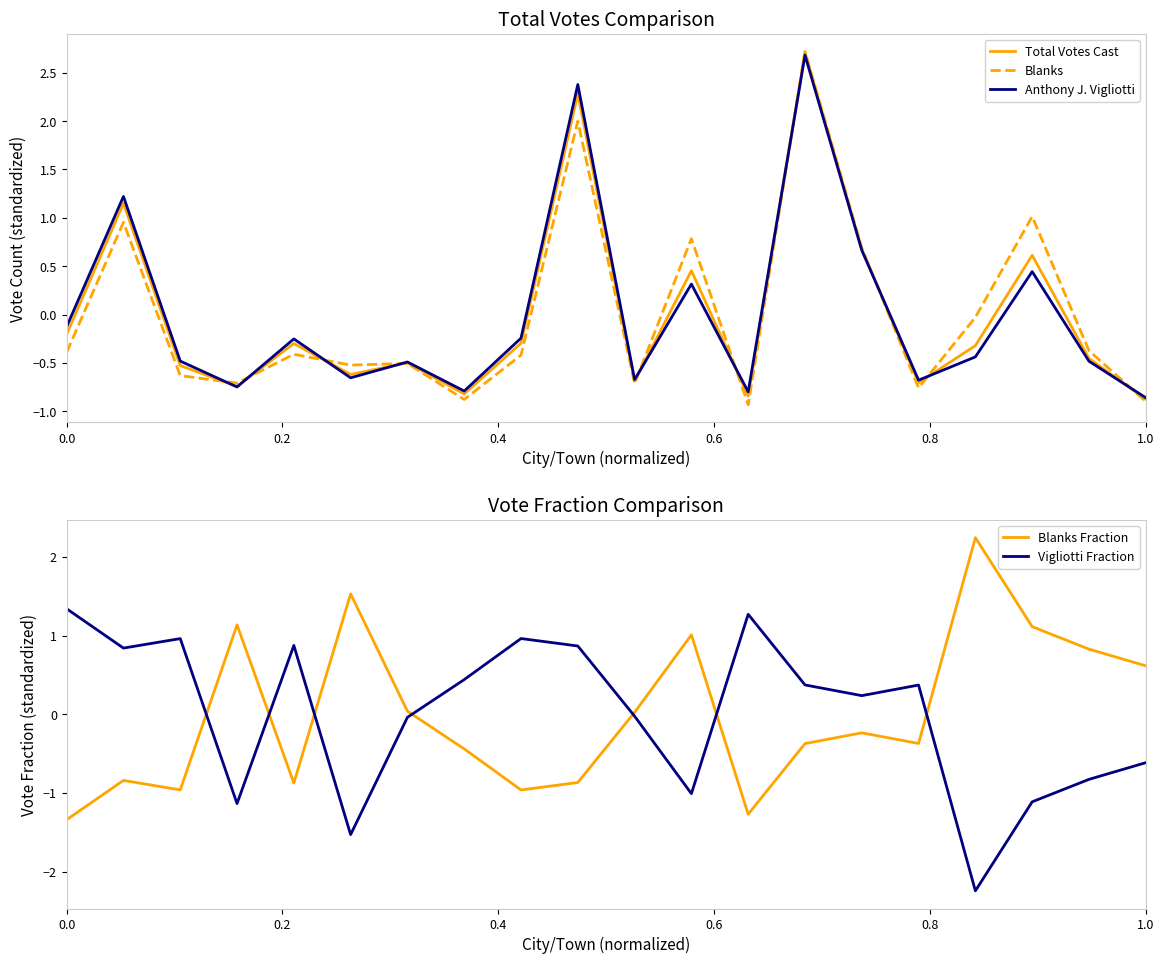

What is the minimum value for Blanks Fraction?

-1.3